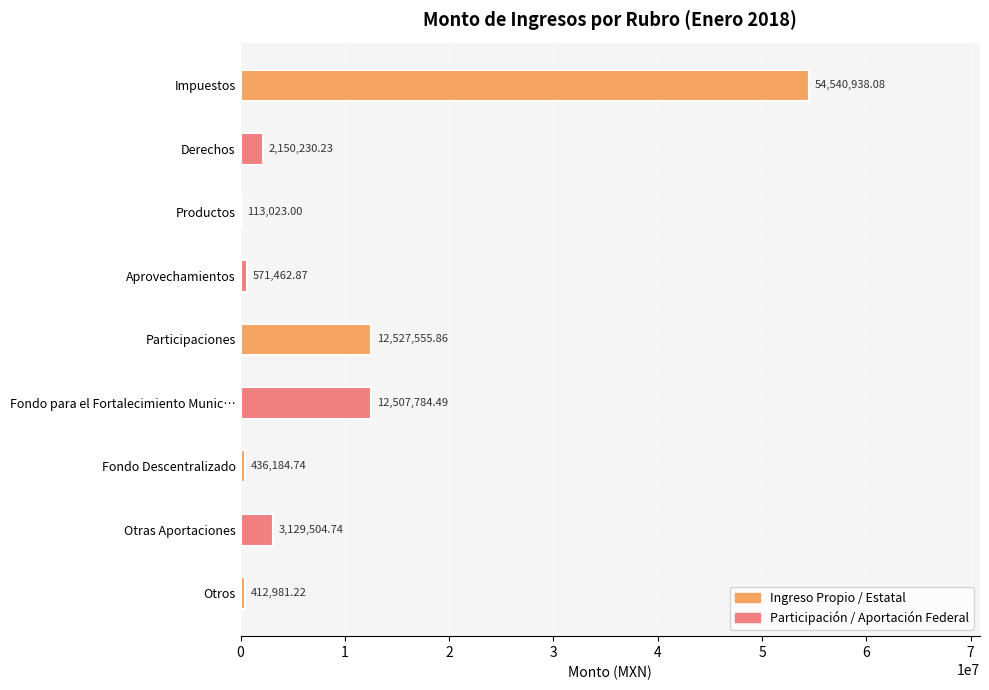

What is the sum of all values?

86389665.2